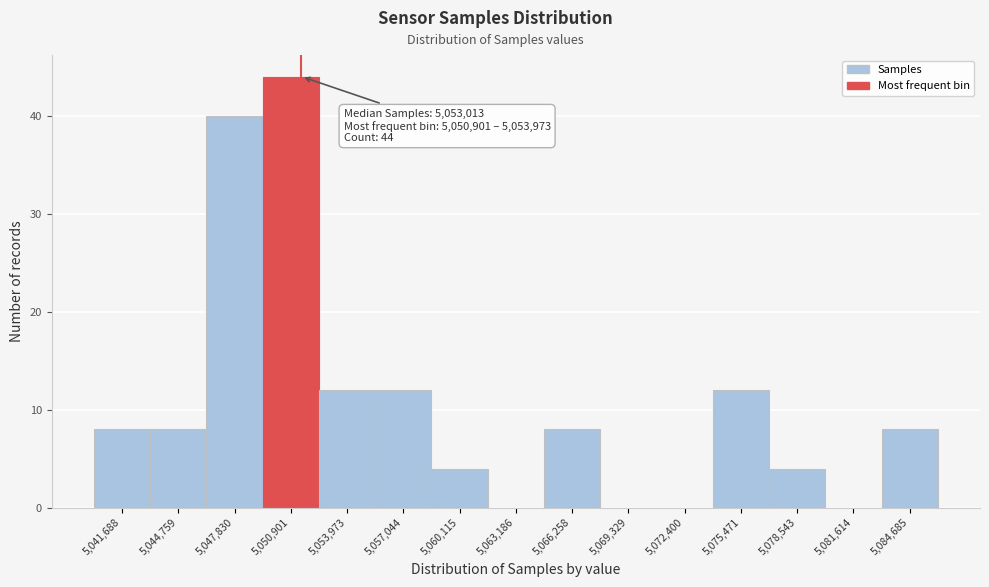

Reading left to right, what are all the values shown in this chart?

5,041,688=8	5,044,759=8	5,047,830=40	5,050,901=44	5,053,973=12	5,057,044=12	5,060,115=4	5,063,186=0	5,066,258=8	5,069,329=0	5,072,400=0	5,075,471=12	5,078,543=4	5,081,614=0	5,084,685=8